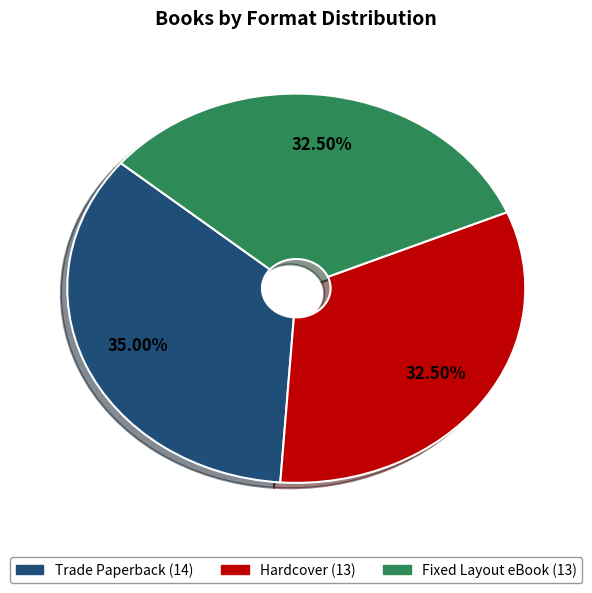

What is the ratio of the value at Hardcover to the value at Trade Paperback?

0.9